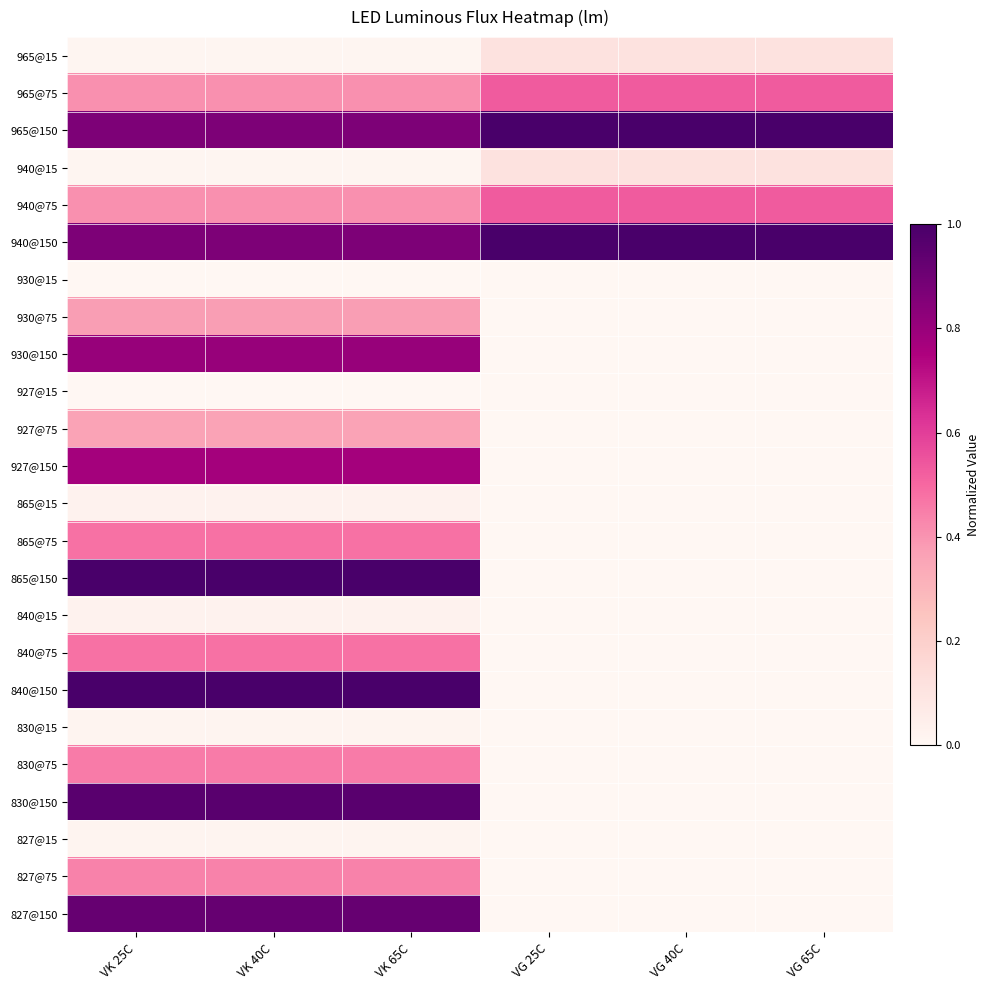

Reading left to right, what are all the values shown in this chart?

965@15: VK 25C=0.0	VK 40C=0.0	VK 65C=0.0	VG 25C=0.1	VG 40C=0.1	VG 65C=0.1
965@75: VK 25C=0.4	VK 40C=0.4	VK 65C=0.4	VG 25C=0.5	VG 40C=0.5	VG 65C=0.5
965@150: VK 25C=0.9	VK 40C=0.9	VK 65C=0.9	VG 25C=1.0	VG 40C=1.0	VG 65C=1.0
940@15: VK 25C=0.0	VK 40C=0.0	VK 65C=0.0	VG 25C=0.1	VG 40C=0.1	VG 65C=0.1
940@75: VK 25C=0.4	VK 40C=0.4	VK 65C=0.4	VG 25C=0.5	VG 40C=0.5	VG 65C=0.5
940@150: VK 25C=0.9	VK 40C=0.9	VK 65C=0.9	VG 25C=1.0	VG 40C=1.0	VG 65C=1.0
930@15: VK 25C=0.0	VK 40C=0.0	VK 65C=0.0	VG 25C=0.0	VG 40C=0.0	VG 65C=0.0
930@75: VK 25C=0.4	VK 40C=0.4	VK 65C=0.4	VG 25C=0.0	VG 40C=0.0	VG 65C=0.0
930@150: VK 25C=0.8	VK 40C=0.8	VK 65C=0.8	VG 25C=0.0	VG 40C=0.0	VG 65C=0.0
927@15: VK 25C=0.0	VK 40C=0.0	VK 65C=0.0	VG 25C=0.0	VG 40C=0.0	VG 65C=0.0
927@75: VK 25C=0.4	VK 40C=0.4	VK 65C=0.4	VG 25C=0.0	VG 40C=0.0	VG 65C=0.0
927@150: VK 25C=0.8	VK 40C=0.8	VK 65C=0.8	VG 25C=0.0	VG 40C=0.0	VG 65C=0.0
865@15: VK 25C=0.0	VK 40C=0.0	VK 65C=0.0	VG 25C=0.0	VG 40C=0.0	VG 65C=0.0
865@75: VK 25C=0.5	VK 40C=0.5	VK 65C=0.5	VG 25C=0.0	VG 40C=0.0	VG 65C=0.0
865@150: VK 25C=1.0	VK 40C=1.0	VK 65C=1.0	VG 25C=0.0	VG 40C=0.0	VG 65C=0.0
840@15: VK 25C=0.0	VK 40C=0.0	VK 65C=0.0	VG 25C=0.0	VG 40C=0.0	VG 65C=0.0
840@75: VK 25C=0.5	VK 40C=0.5	VK 65C=0.5	VG 25C=0.0	VG 40C=0.0	VG 65C=0.0
840@150: VK 25C=1.0	VK 40C=1.0	VK 65C=1.0	VG 25C=0.0	VG 40C=0.0	VG 65C=0.0
830@15: VK 25C=0.0	VK 40C=0.0	VK 65C=0.0	VG 25C=0.0	VG 40C=0.0	VG 65C=0.0
830@75: VK 25C=0.5	VK 40C=0.5	VK 65C=0.5	VG 25C=0.0	VG 40C=0.0	VG 65C=0.0
830@150: VK 25C=1.0	VK 40C=1.0	VK 65C=1.0	VG 25C=0.0	VG 40C=0.0	VG 65C=0.0
827@15: VK 25C=0.0	VK 40C=0.0	VK 65C=0.0	VG 25C=0.0	VG 40C=0.0	VG 65C=0.0
827@75: VK 25C=0.4	VK 40C=0.4	VK 65C=0.4	VG 25C=0.0	VG 40C=0.0	VG 65C=0.0
827@150: VK 25C=0.9	VK 40C=0.9	VK 65C=0.9	VG 25C=0.0	VG 40C=0.0	VG 65C=0.0